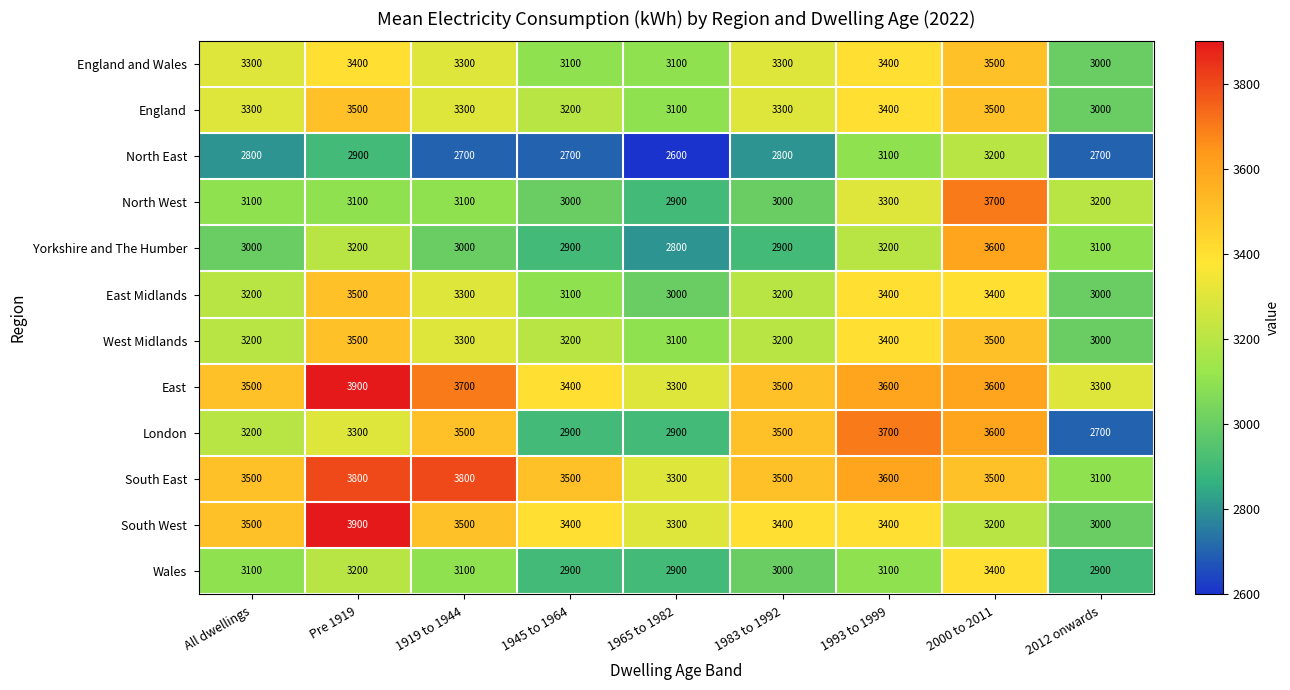

Which series changed the most between 1993 to 1999 and 2012 onwards?

London